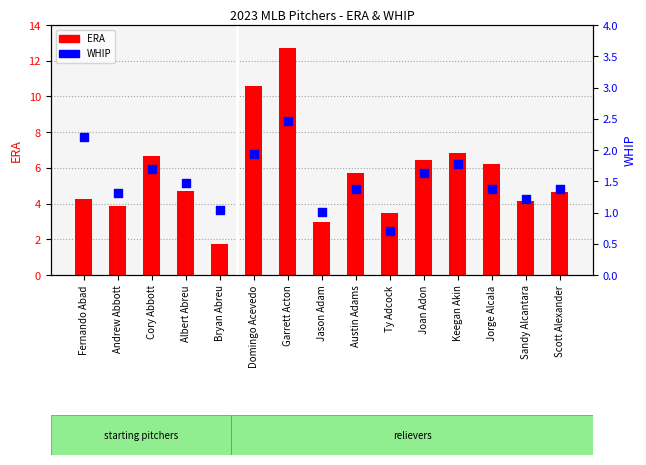

Which series reaches the maximum Y coordinate?

ERA